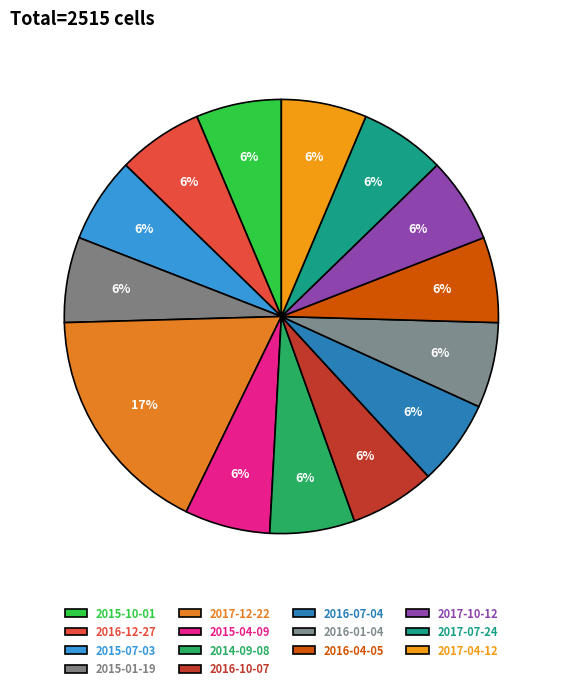

Which category has the smallest portion of the pie?

2014-09-08